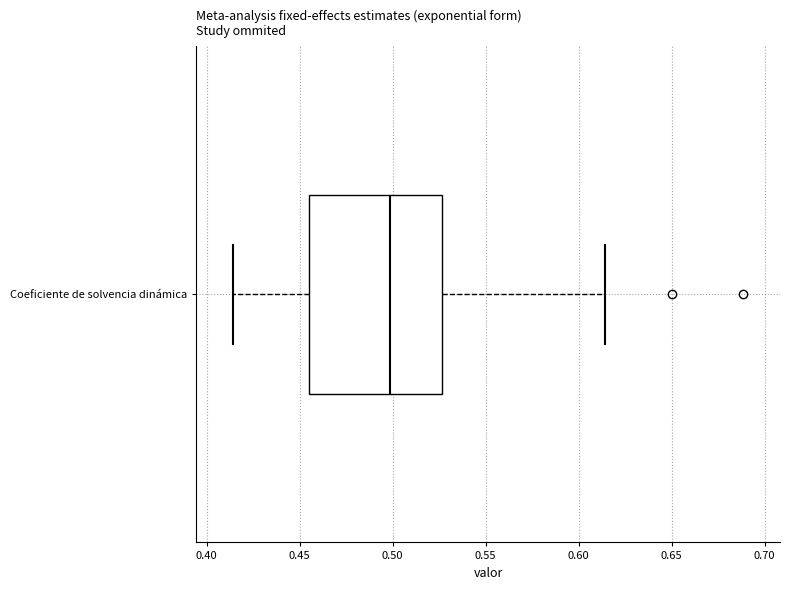

Transcribe this box plot: give where the median line is, the range the box spans, and where the two whiskers end, as read against the x-axis. The values are not printed on the chart, so give them approximately, as read against the axis.

median 0.500, box 0.455 to 0.525, whiskers 0.415 to 0.615